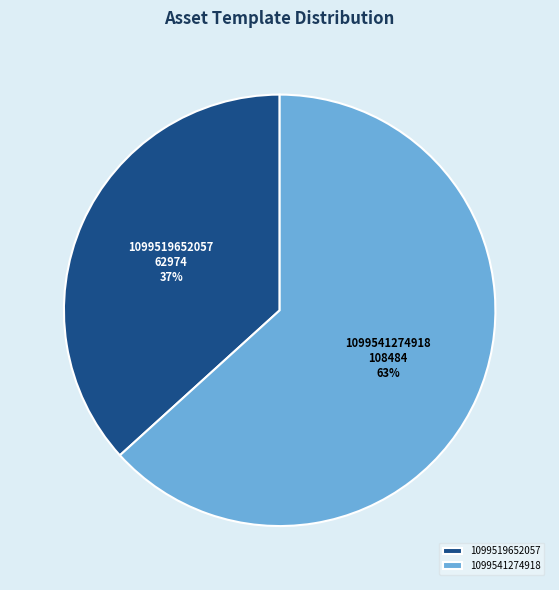

Combined, do 1099541274918 and 1099519652057 account for over 50%?

Yes